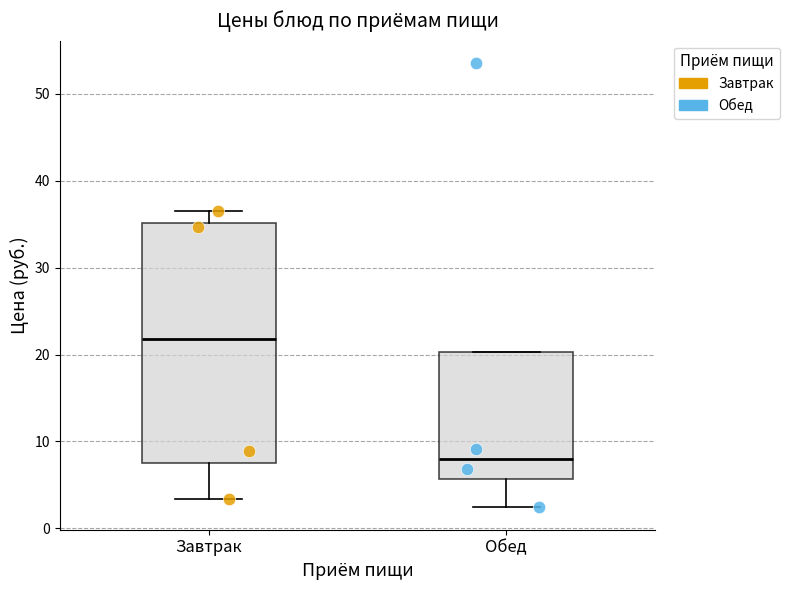

Which box's median line is the highest?

Завтрак